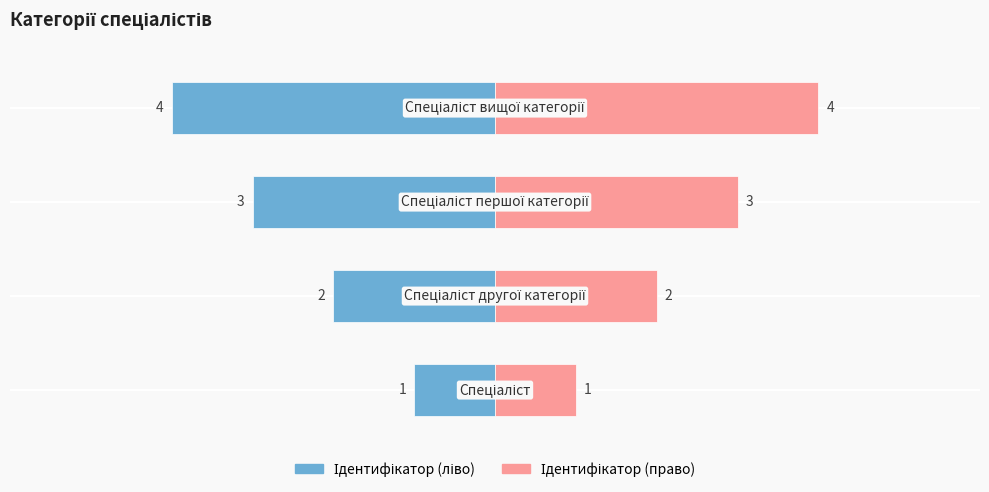

What is the lowest value of the Ідентифікатор (ліво) series?

-4